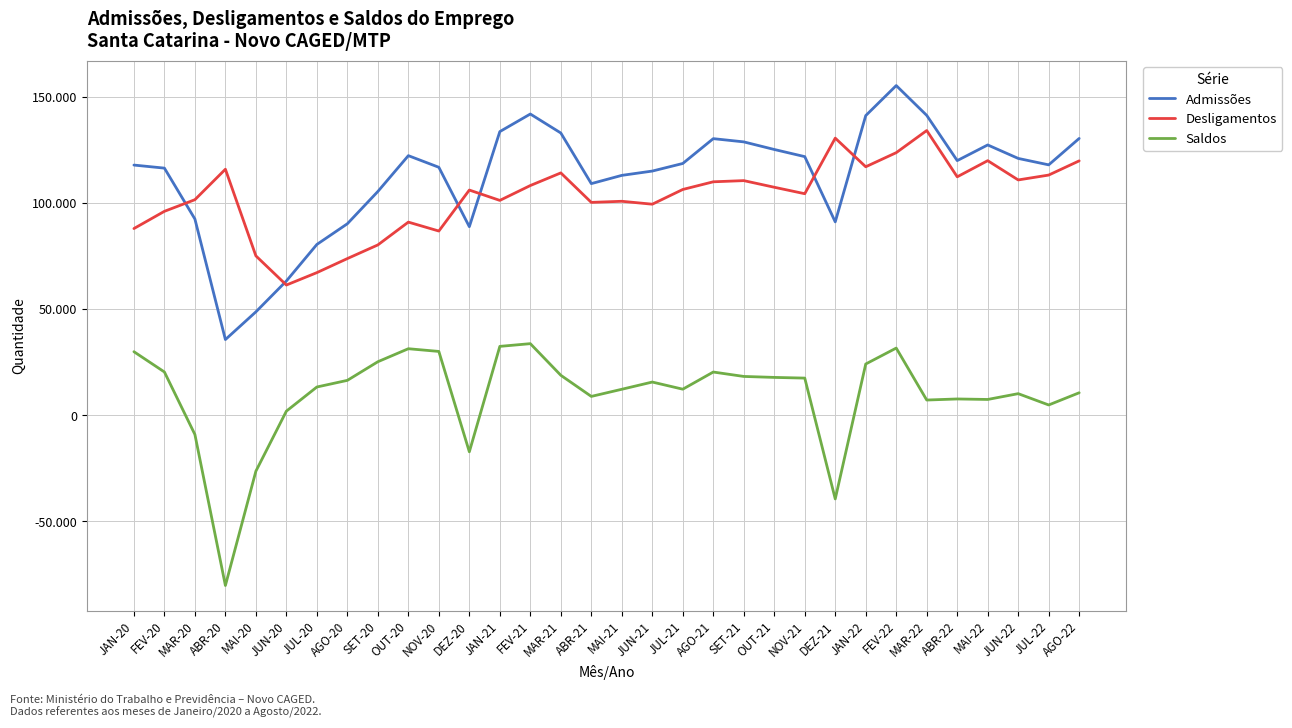

Reading left to right, list all the values displayed in this chart.

Admissões: JAN-20=117748	FEV-20=116310	MAR-20=92353	ABR-20=35600	MAI-20=48647	JUN-20=63174	JUL-20=80379	AGO-20=90122	SET-20=105316	OUT-20=122181	NOV-20=116704	DEZ-20=88740	JAN-21=133504	FEV-21=141782	MAR-21=132847	ABR-21=109014	MAI-21=112896	JUN-21=114924	JUL-21=118496	AGO-21=130186	SET-21=128664	OUT-21=125088	NOV-21=121720	DEZ-21=90998	JAN-22=141040	FEV-22=155180	MAR-22=141138	ABR-22=119849	MAI-22=127221	JUN-22=120879	JUL-22=117848	AGO-22=130286
Desligamentos: JAN-20=87859	FEV-20=95974	MAR-20=101445	ABR-20=115788	MAI-20=75006	JUN-20=61271	JUL-20=67113	AGO-20=73728	SET-20=80154	OUT-20=90894	NOV-20=86692	DEZ-20=105982	JAN-21=101114	FEV-21=108110	MAR-21=114062	ABR-21=100177	MAI-21=100700	JUN-21=99326	JUL-21=106260	AGO-21=109873	SET-21=110426	OUT-21=107305	NOV-21=104260	DEZ-21=130430	JAN-22=116949	FEV-22=123588	MAR-22=134007	ABR-22=112214	MAI-22=119820	JUN-22=110748	JUL-22=113041	AGO-22=119729
Saldos: JAN-20=29889	FEV-20=20336	MAR-20=-9092	ABR-20=-80188	MAI-20=-26359	JUN-20=1903	JUL-20=13266	AGO-20=16394	SET-20=25162	OUT-20=31287	NOV-20=30012	DEZ-20=-17242	JAN-21=32390	FEV-21=33672	MAR-21=18785	ABR-21=8837	MAI-21=12196	JUN-21=15598	JUL-21=12236	AGO-21=20313	SET-21=18238	OUT-21=17783	NOV-21=17460	DEZ-21=-39432	JAN-22=24091	FEV-22=31592	MAR-22=7131	ABR-22=7635	MAI-22=7401	JUN-22=10131	JUL-22=4807	AGO-22=10557